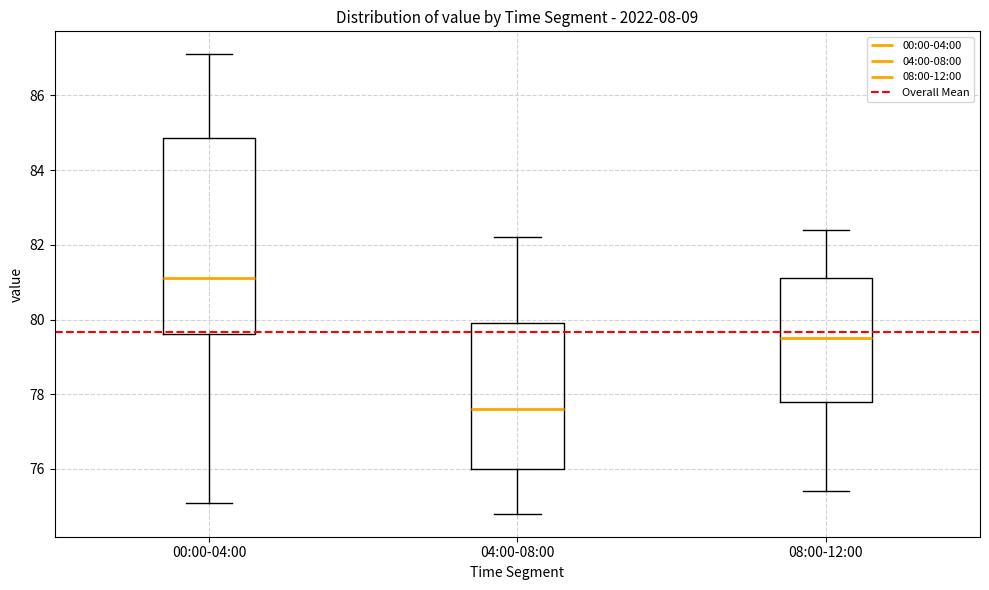

Which box has the highest median line?

00:00-04:00